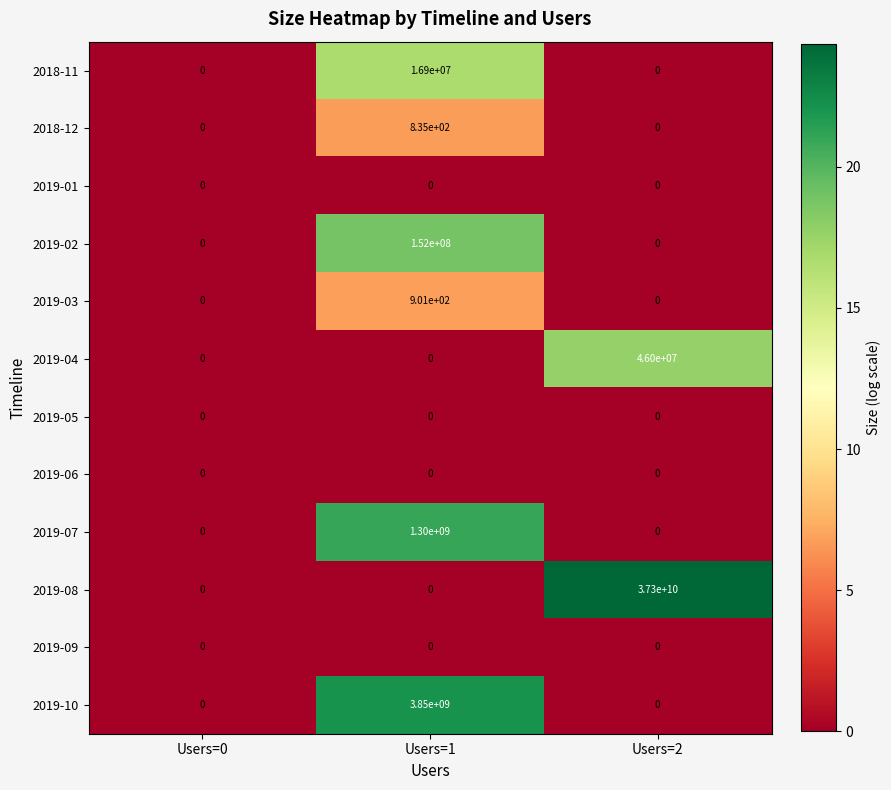

Which series has the largest range (max minus min)?

2019-08